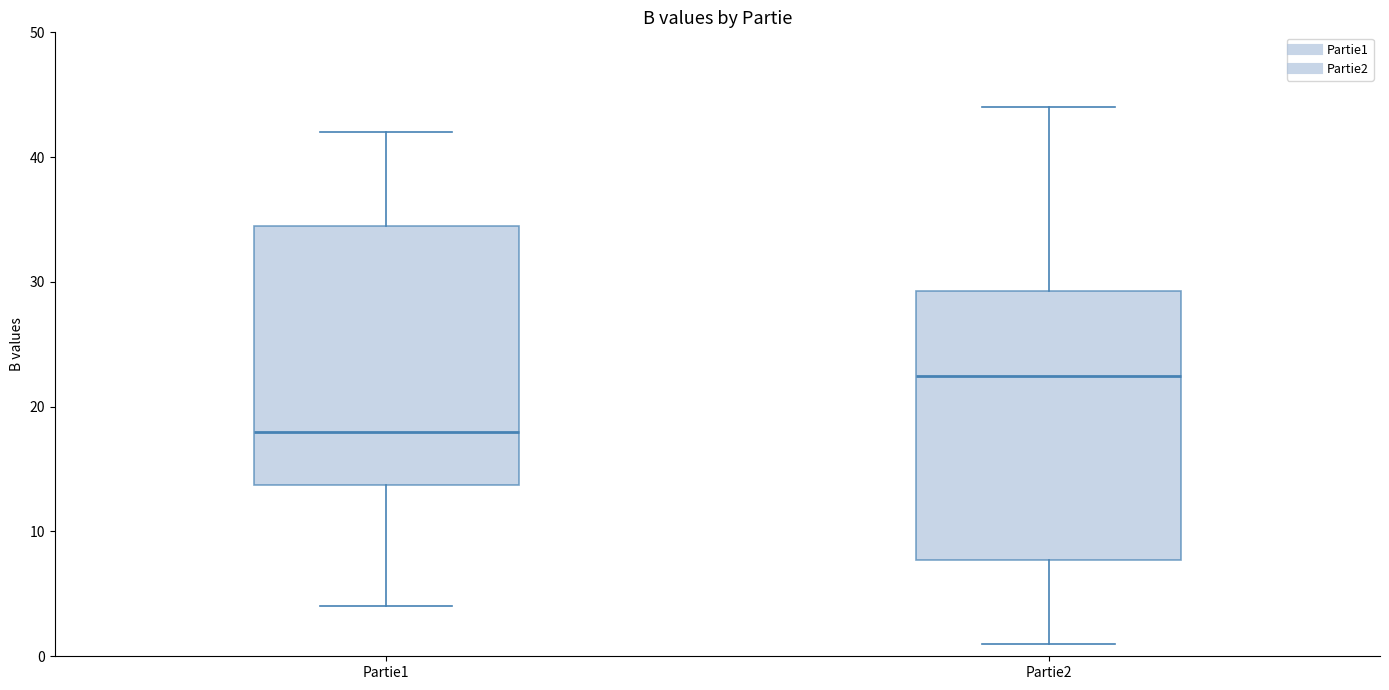

Which box's median line is the lowest?

Partie1